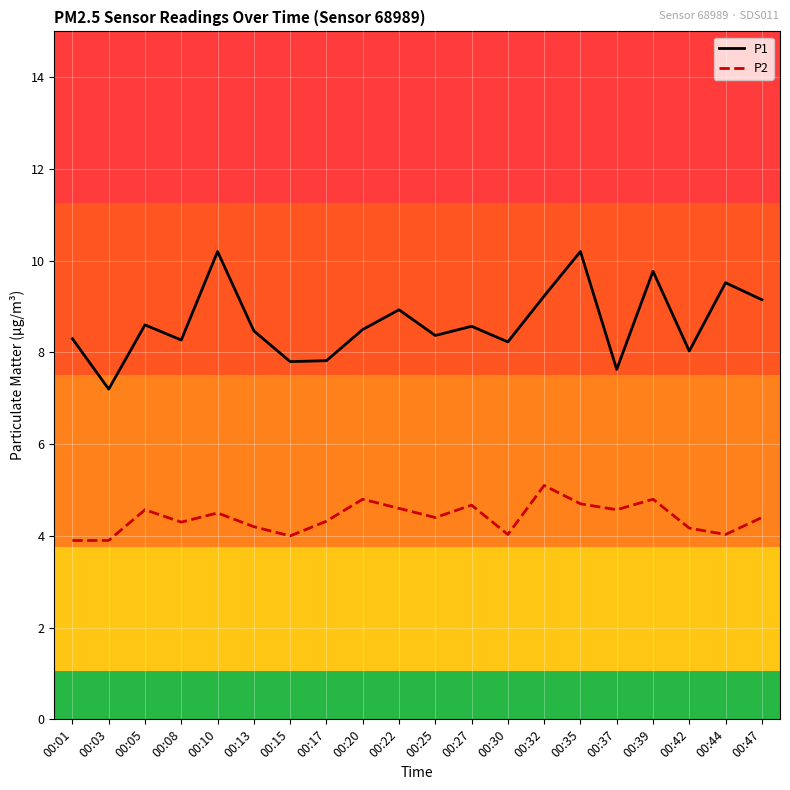

What is the difference between the maximum and minimum values in the P1 series?

3.0